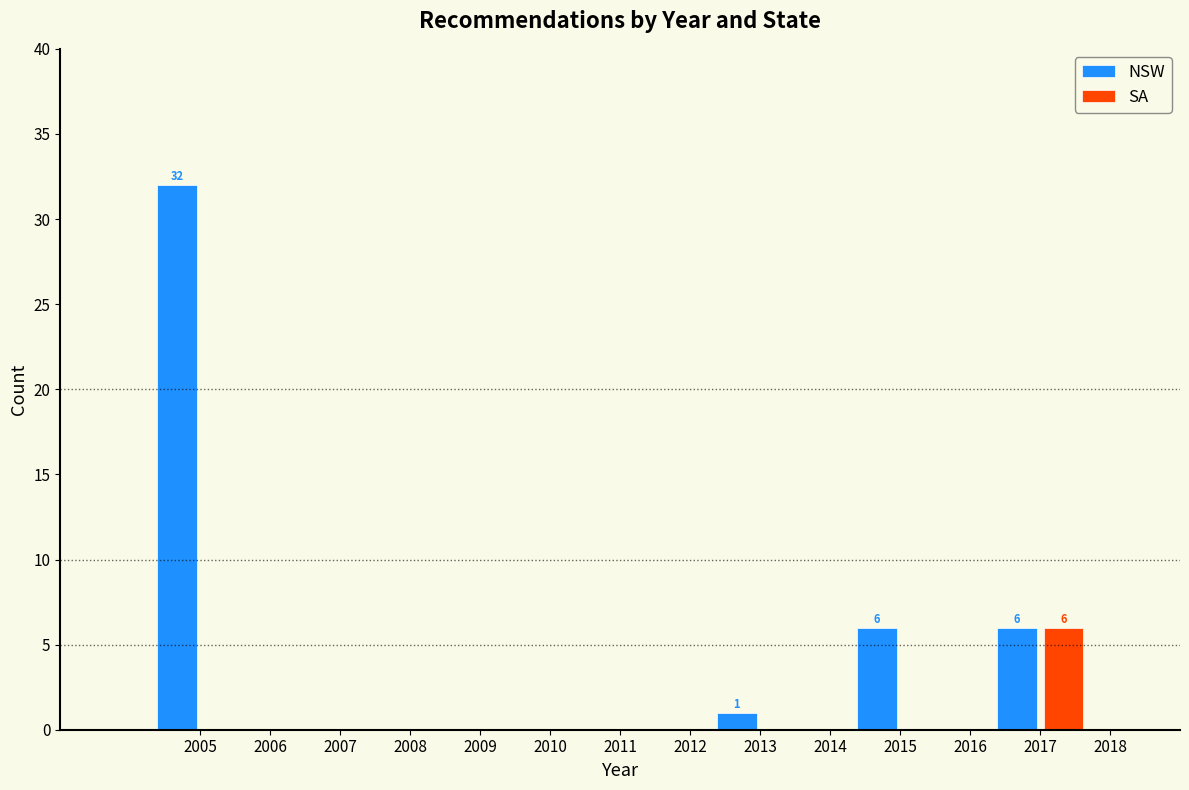

In the NSW series, which range on the x-axis has the tallest bar?

2004 to 2006